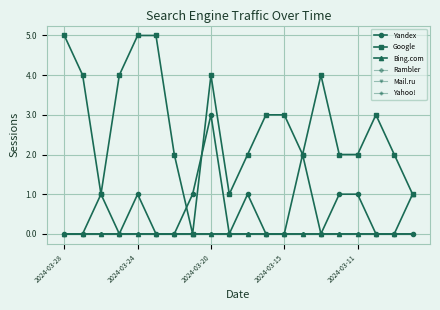

True or false: Rambler and Yahoo! intersect in this chart.

False